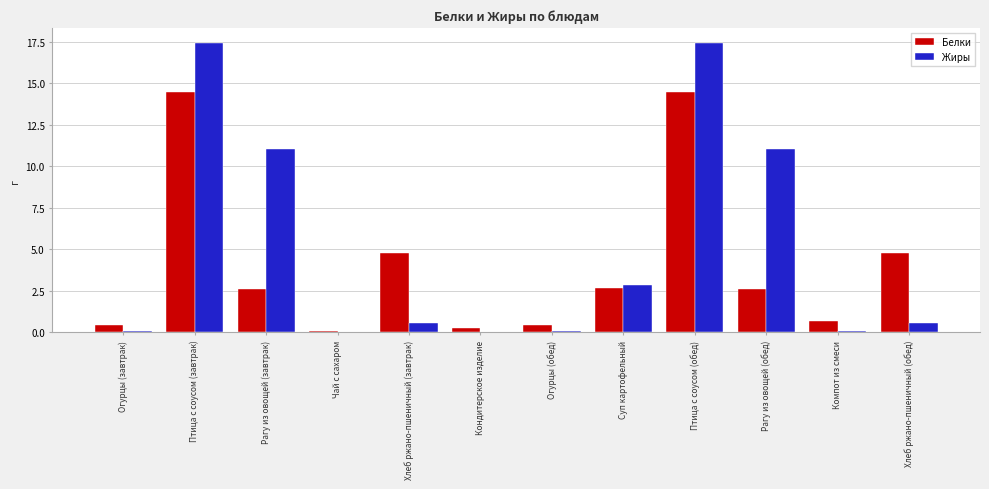

What is the sum of all Жиры values?

61.2